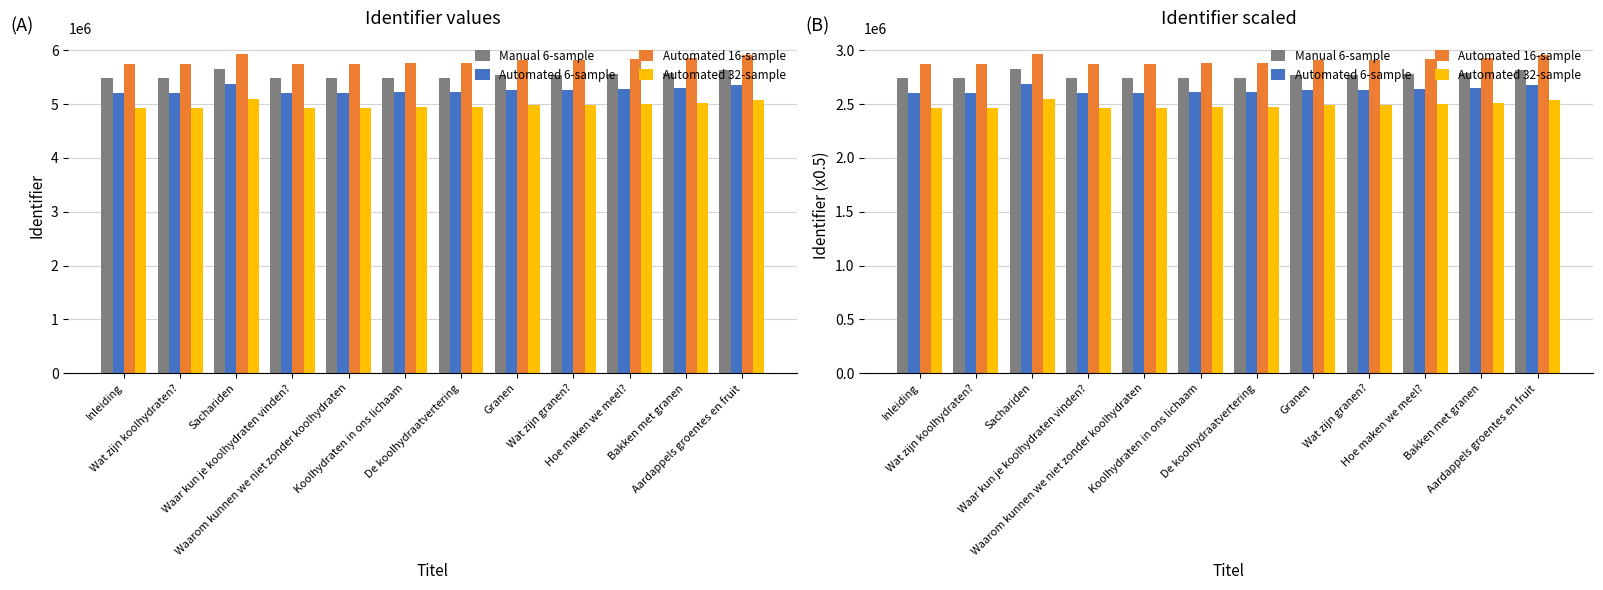

List the series in order of their overall mean, highest first.

Automated 16-sample, Manual 6-sample, Automated 6-sample, Automated 32-sample